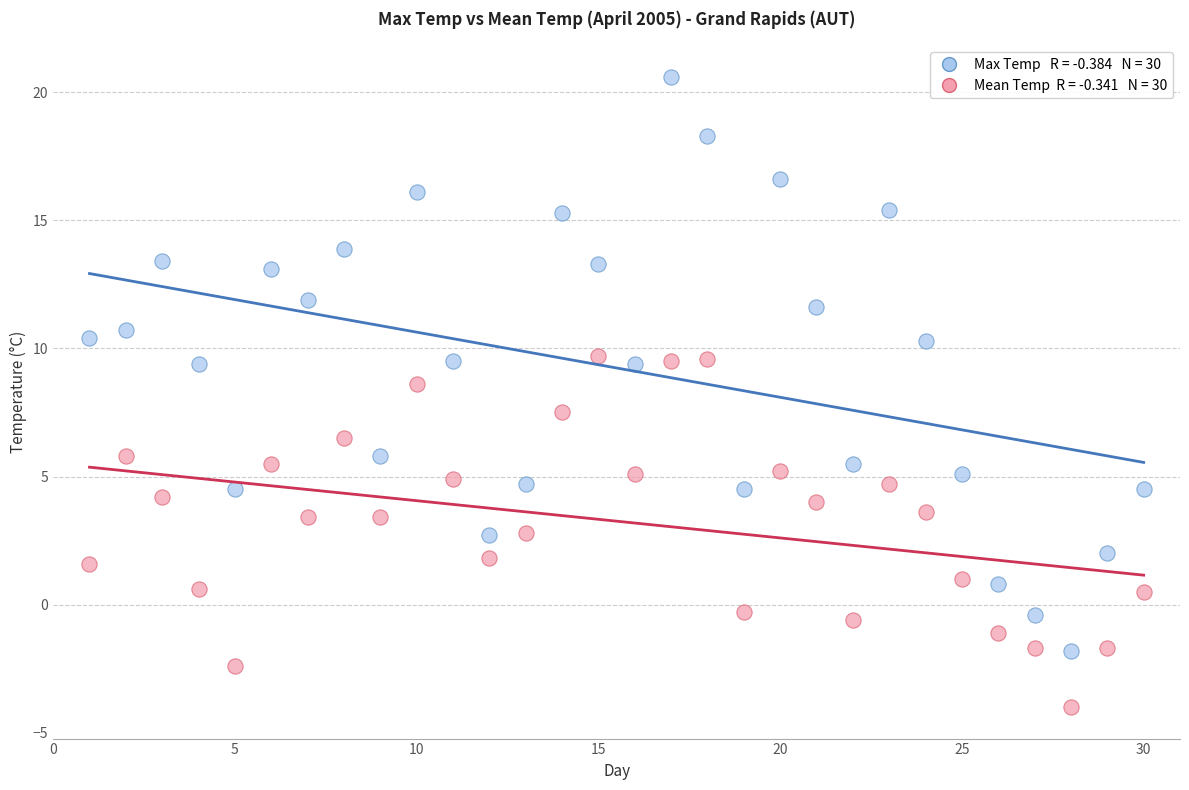

Across all data points, what is the range of X values (max minus min)?

29.0